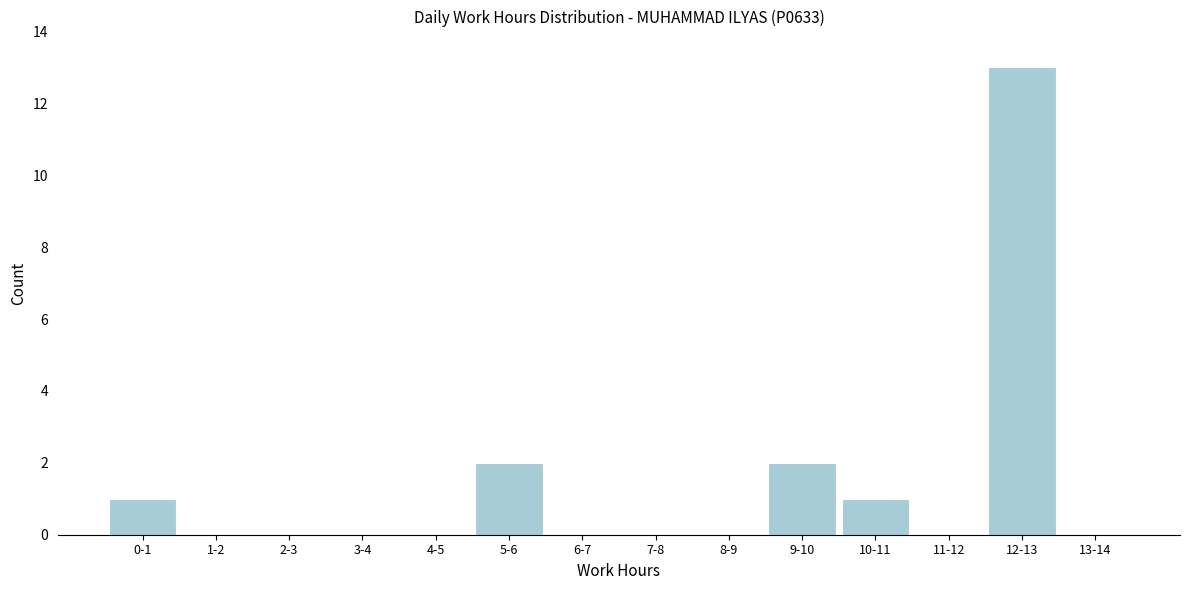

Reading left to right, list all the values displayed in this chart.

0-1=1	1-2=0	2-3=0	3-4=0	4-5=0	5-6=2	6-7=0	7-8=0	8-9=0	9-10=2	10-11=1	11-12=0	12-13=13	13-14=0